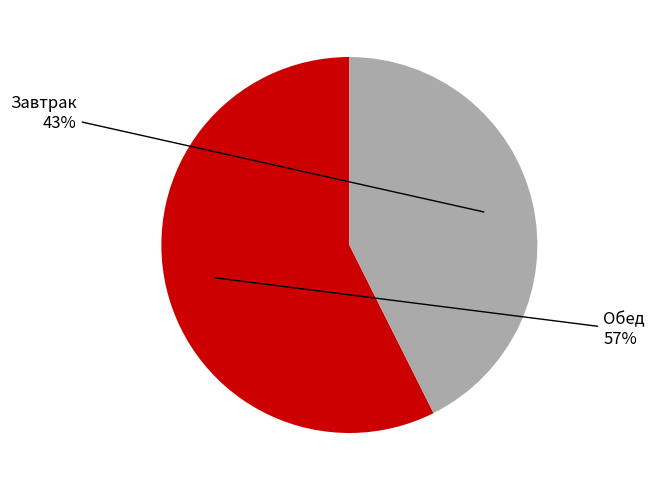

To the nearest percent, what portion does Обед represent?

57%